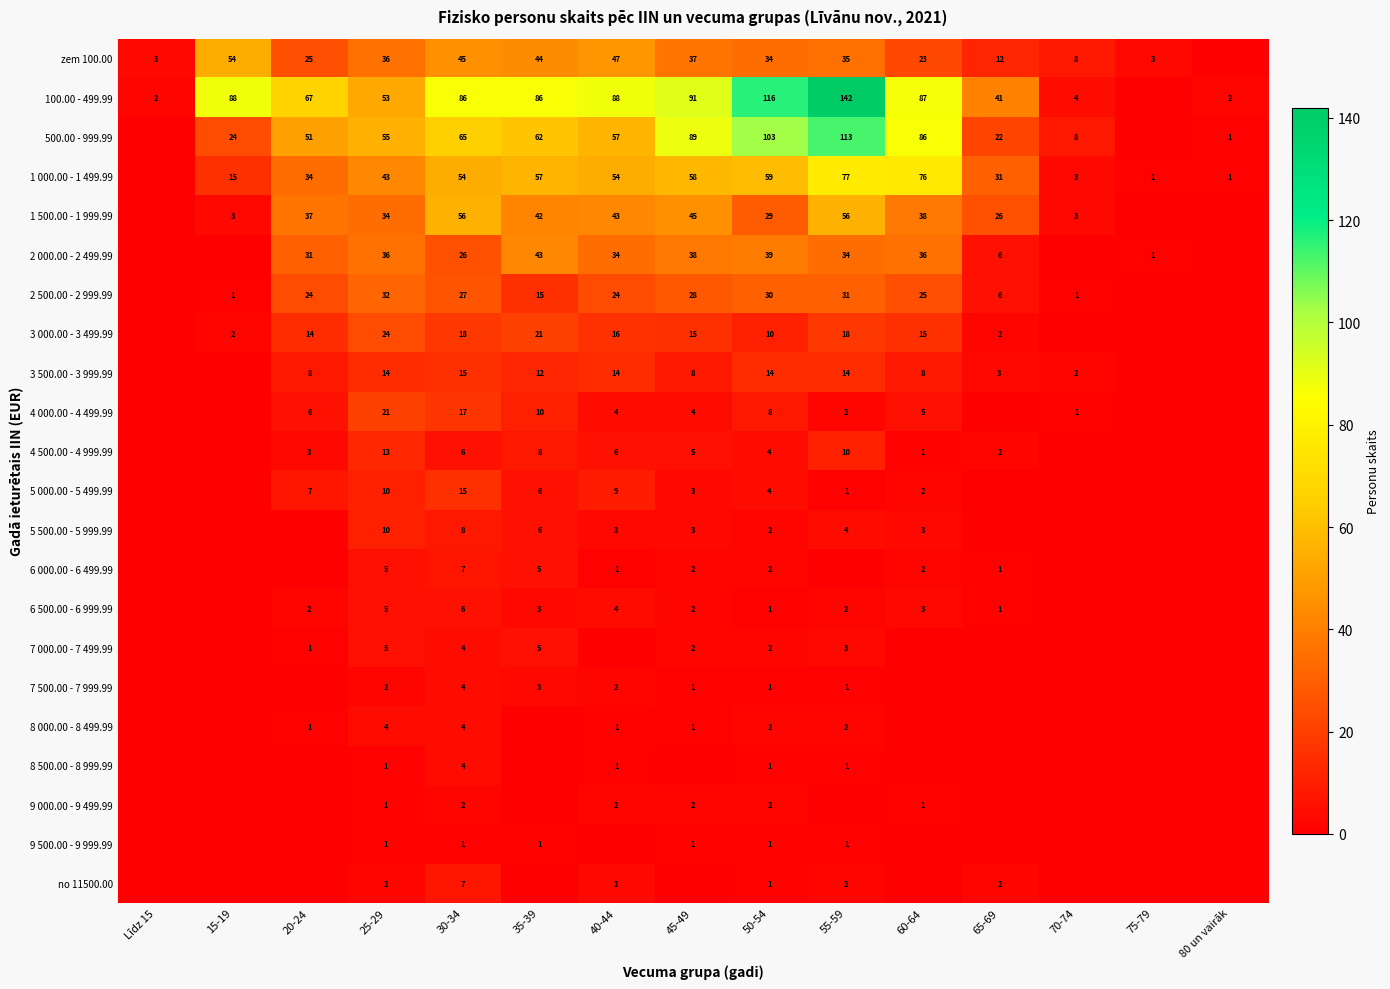

At which category does the chart reach its minimum across all series?

80 un vairāk